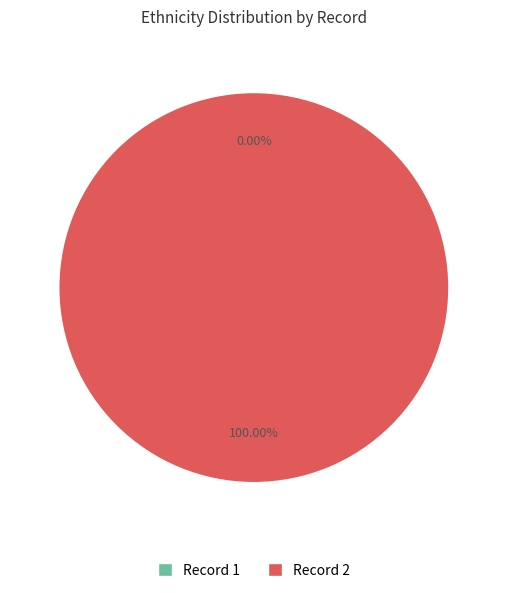

Which category accounts for the majority?

2